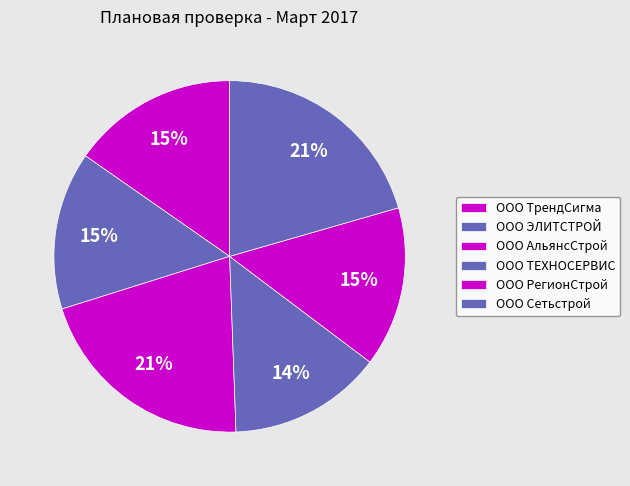

What is the total percentage of ООО АльянсСтрой and ООО ТЕХНОСЕРВИС?

34.9%